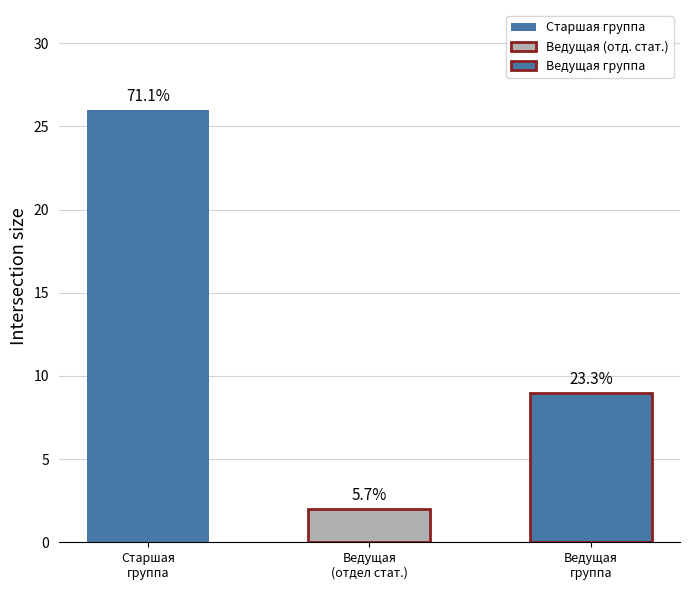

Where does the data first go above 9?

старшая группа должностей